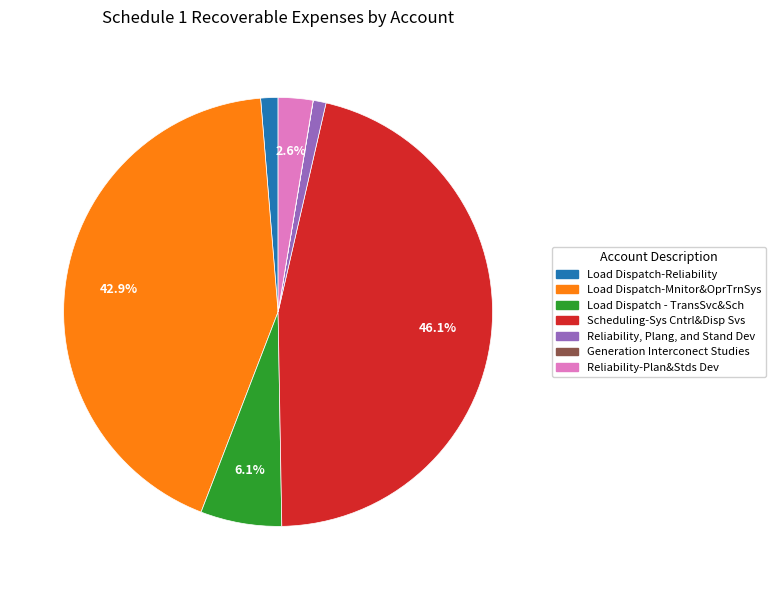

What is the largest slice in the pie chart?

Scheduling-Sys Cntrl&Disp Svs